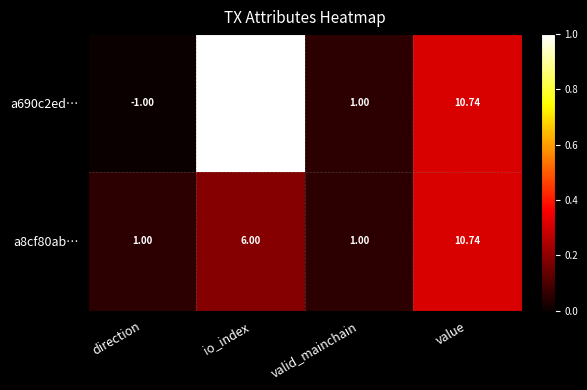

Is the value of a8cf80ab… at io_index greater than the value of a690c2ed… at valid_mainchain?

Yes